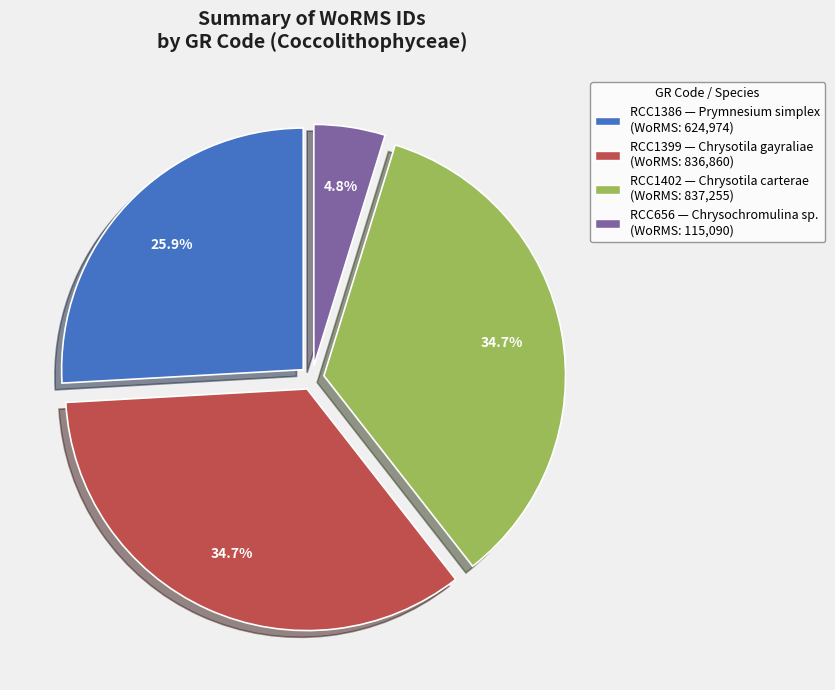

What percentage is the RCC1386 slice, to the nearest percent?

26%